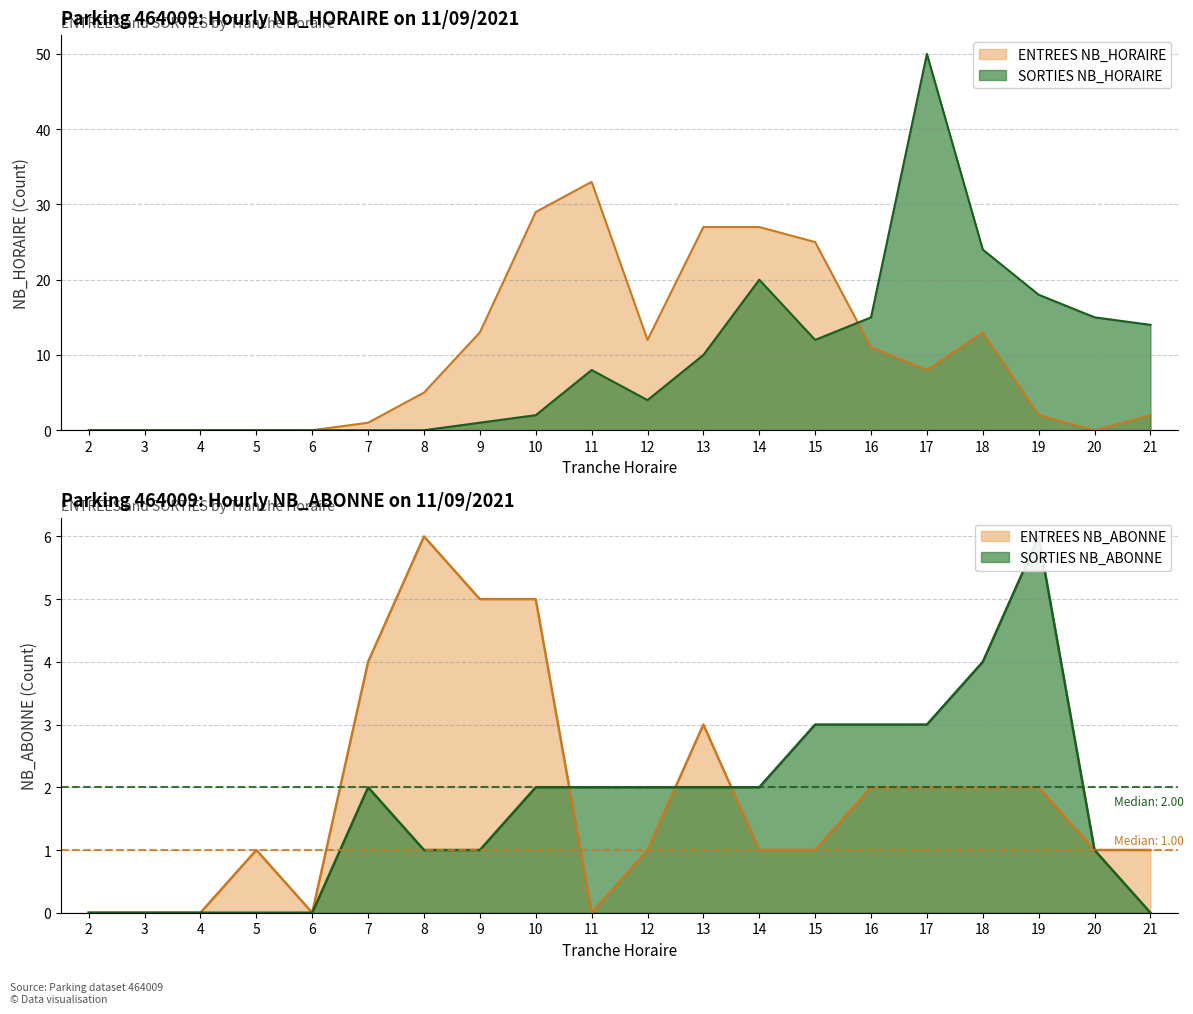

True or false: ENTREES NB_ABONNE has a value of 6 at 8.

True